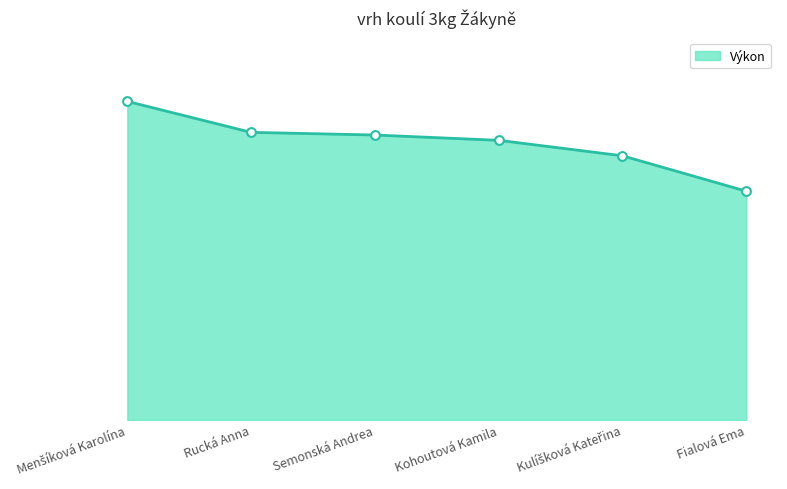

What is the change in value from Menšíková Karolína to Rucká Anna?

-0.7